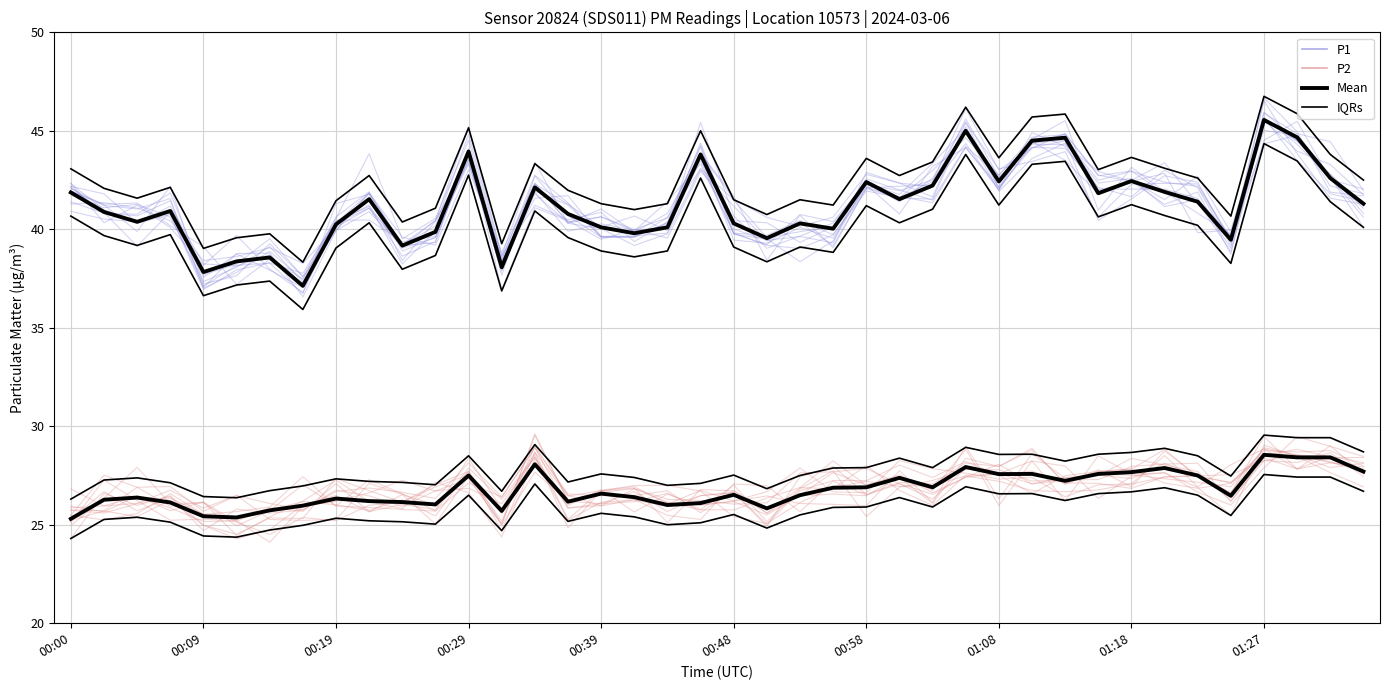

What is the sum of all P1 values?

1644.3